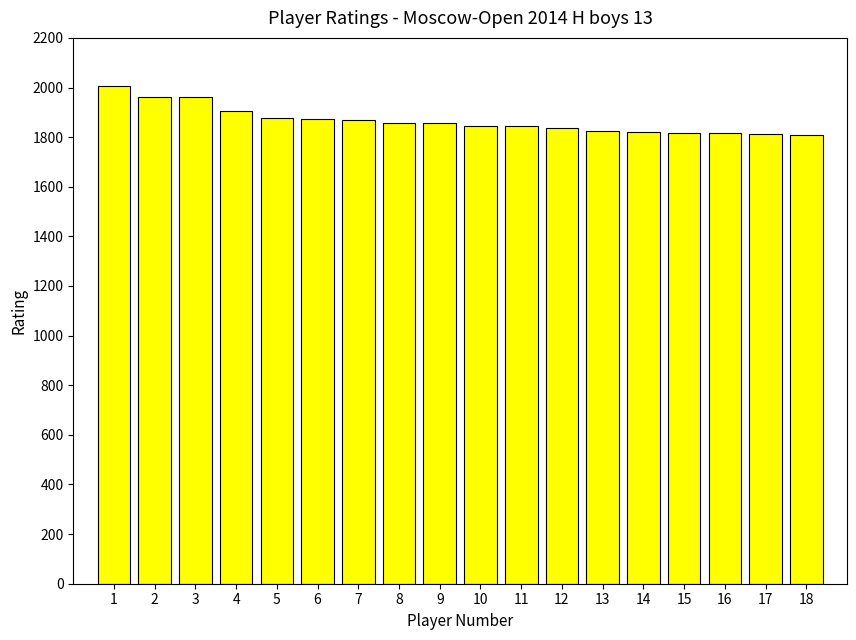

What is the change in value from 8 to 17?

-44